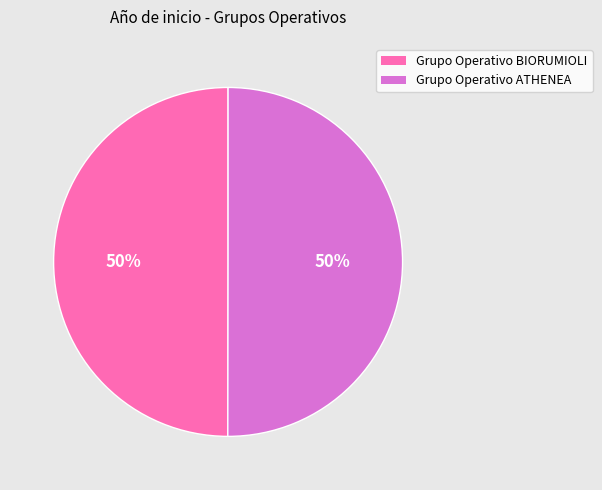

True or false: Grupo Operativo ATHENEA accounts for 50% of the total.

True